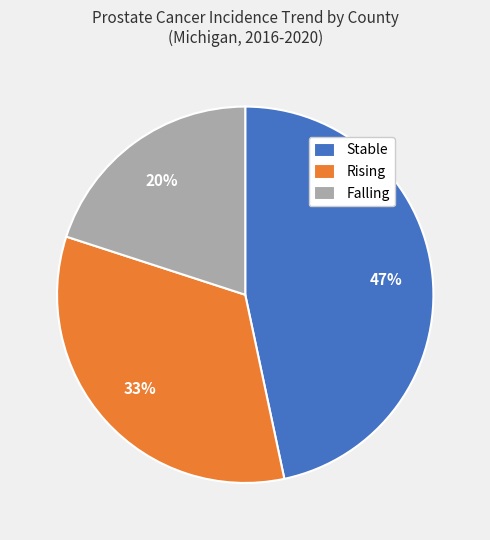

Which slice is the largest?

Stable